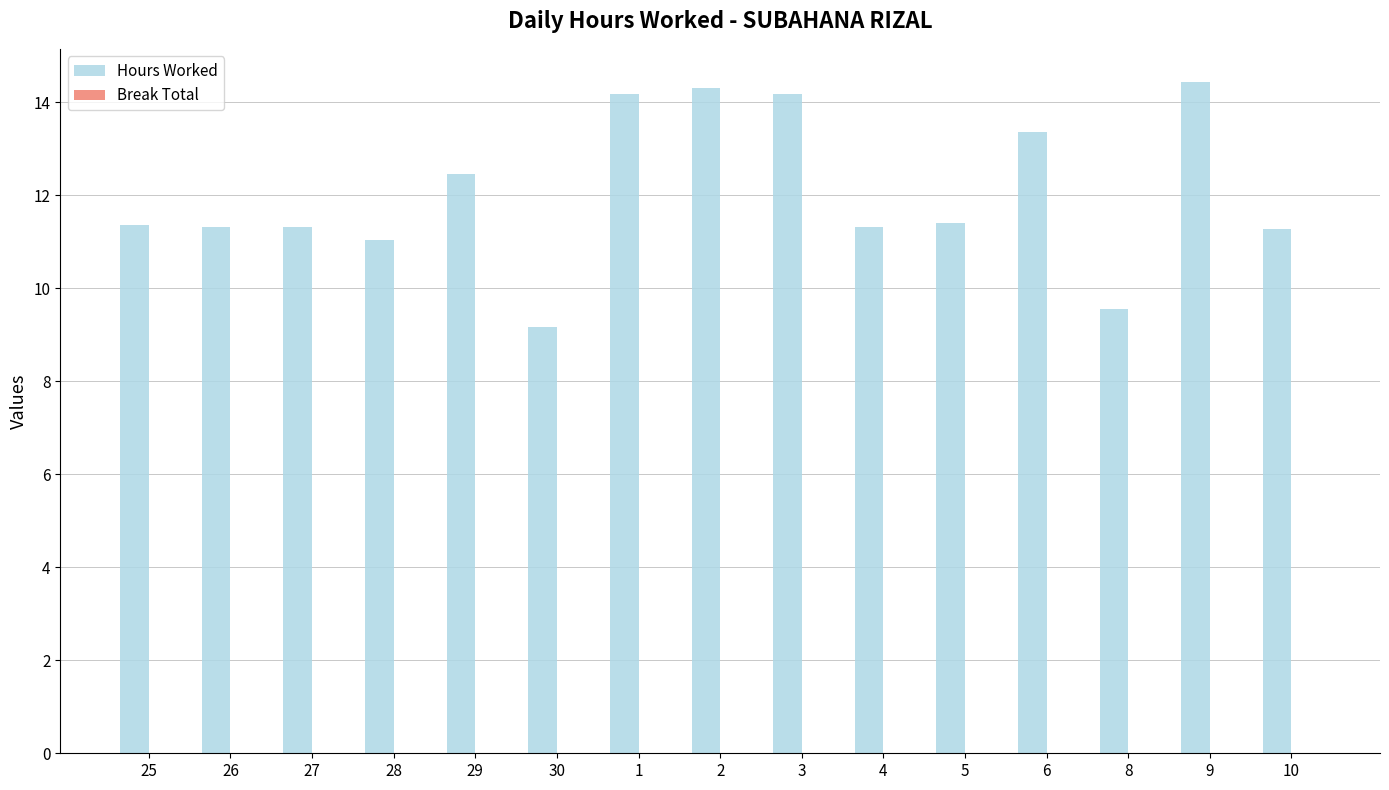

How many bars are there in total?

15